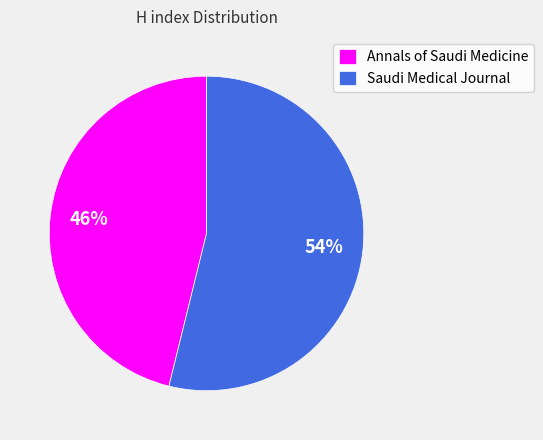

Is it true that Saudi Medical Journal is 69% of the pie?

False